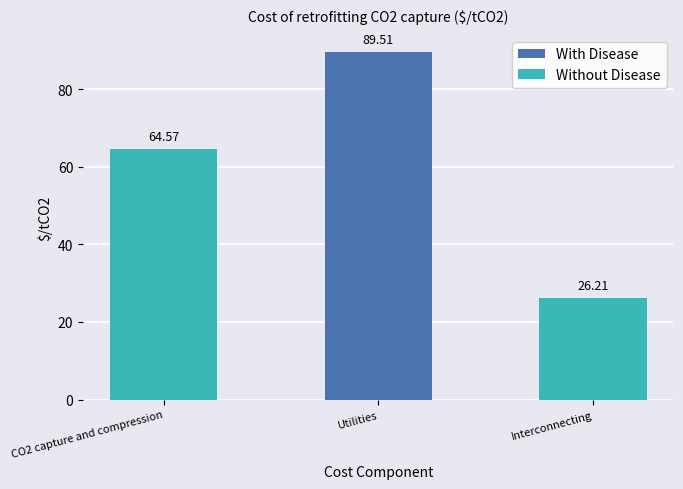

The chart shows a value of 64.6 at CO2 capture and compression. True or false?

True